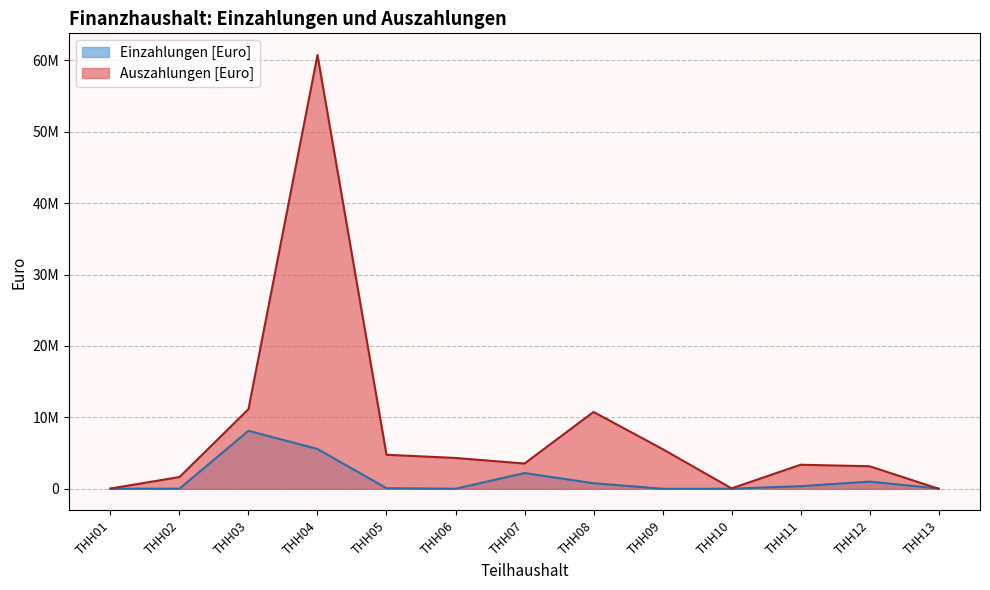

How many categories are shown in the chart?

13